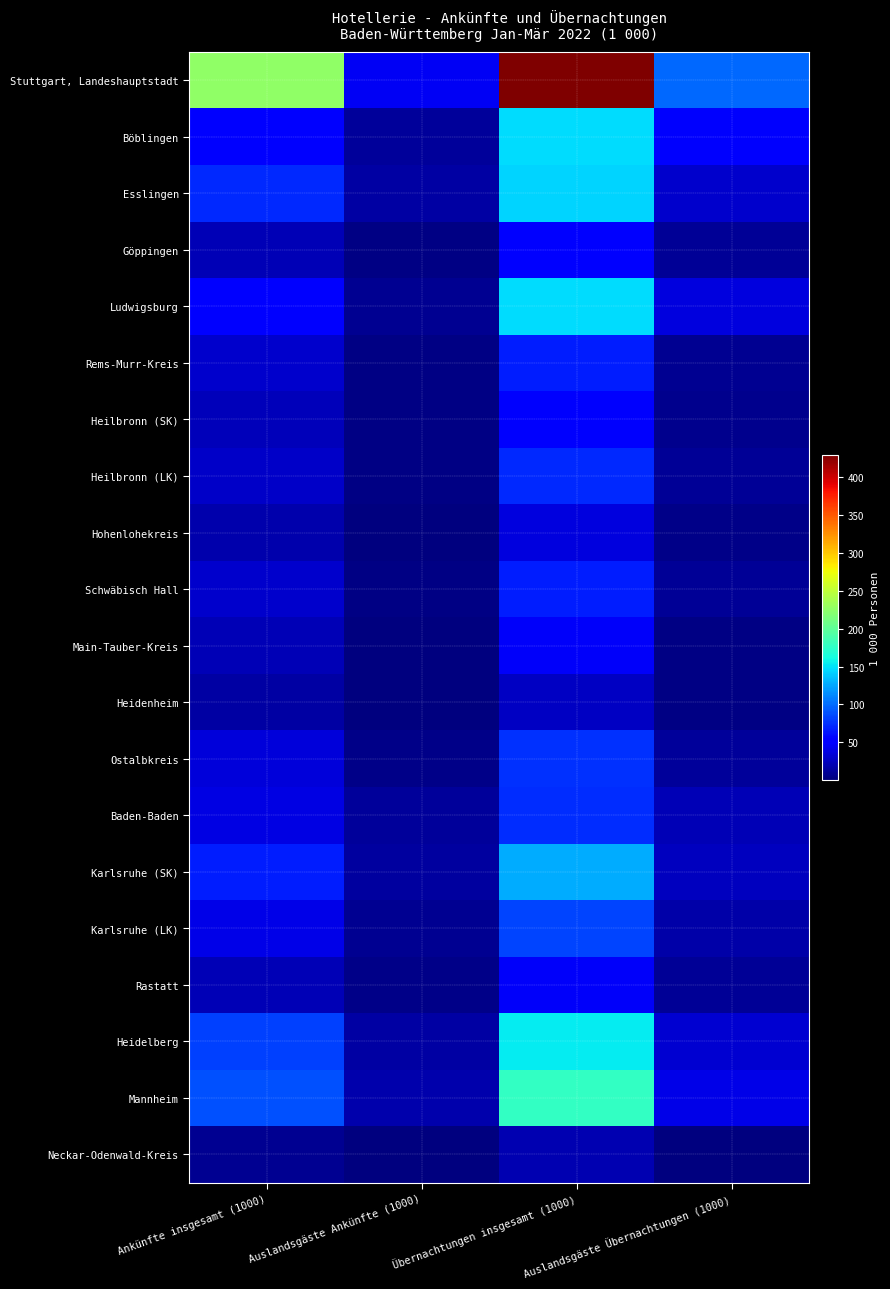

Reading right to left, transcribe all the data shown in this chart.

Stuttgart, Landeshauptstadt: Auslandsgäste Übernachtungen (1000)=98.5	Übernachtungen insgesamt (1000)=429.5	Auslandsgäste Ankünfte (1000)=45.3	Ankünfte insgesamt (1000)=225.8
Böblingen: Auslandsgäste Übernachtungen (1000)=48.0	Übernachtungen insgesamt (1000)=147.4	Auslandsgäste Ankünfte (1000)=10.9	Ankünfte insgesamt (1000)=52.8
Esslingen: Auslandsgäste Übernachtungen (1000)=30.3	Übernachtungen insgesamt (1000)=143.1	Auslandsgäste Ankünfte (1000)=15.2	Ankünfte insgesamt (1000)=71.2
Göppingen: Auslandsgäste Übernachtungen (1000)=10.0	Übernachtungen insgesamt (1000)=54.0	Auslandsgäste Ankünfte (1000)=4.1	Ankünfte insgesamt (1000)=22.2
Ludwigsburg: Auslandsgäste Übernachtungen (1000)=36.2	Übernachtungen insgesamt (1000)=148.0	Auslandsgäste Ankünfte (1000)=8.2	Ankünfte insgesamt (1000)=52.3
Rems-Murr-Kreis: Auslandsgäste Übernachtungen (1000)=8.5	Übernachtungen insgesamt (1000)=67.0	Auslandsgäste Ankünfte (1000)=2.7	Ankünfte insgesamt (1000)=30.9
Heilbronn (SK): Auslandsgäste Übernachtungen (1000)=7.4	Übernachtungen insgesamt (1000)=48.1	Auslandsgäste Ankünfte (1000)=3.3	Ankünfte insgesamt (1000)=23.4
Heilbronn (LK): Auslandsgäste Übernachtungen (1000)=9.6	Übernachtungen insgesamt (1000)=72.1	Auslandsgäste Ankünfte (1000)=3.4	Ankünfte insgesamt (1000)=29.2
Hohenlohekreis: Auslandsgäste Übernachtungen (1000)=5.0	Übernachtungen insgesamt (1000)=36.1	Auslandsgäste Ankünfte (1000)=1.7	Ankünfte insgesamt (1000)=17.8
Schwäbisch Hall: Auslandsgäste Übernachtungen (1000)=9.7	Übernachtungen insgesamt (1000)=66.8	Auslandsgäste Ankünfte (1000)=3.2	Ankünfte insgesamt (1000)=29.9
Main-Tauber-Kreis: Auslandsgäste Übernachtungen (1000)=3.6	Übernachtungen insgesamt (1000)=46.3	Auslandsgäste Ankünfte (1000)=1.8	Ankünfte insgesamt (1000)=21.3
Heidenheim: Auslandsgäste Übernachtungen (1000)=3.5	Übernachtungen insgesamt (1000)=27.5	Auslandsgäste Ankünfte (1000)=2.1	Ankünfte insgesamt (1000)=14.6
Ostalbkreis: Auslandsgäste Übernachtungen (1000)=12.3	Übernachtungen insgesamt (1000)=76.1	Auslandsgäste Ankünfte (1000)=4.6	Ankünfte insgesamt (1000)=35.3
Baden-Baden: Auslandsgäste Übernachtungen (1000)=21.9	Übernachtungen insgesamt (1000)=73.8	Auslandsgäste Ankünfte (1000)=11.3	Ankünfte insgesamt (1000)=39.1
Karlsruhe (SK): Auslandsgäste Übernachtungen (1000)=25.3	Übernachtungen insgesamt (1000)=127.5	Auslandsgäste Ankünfte (1000)=13.5	Ankünfte insgesamt (1000)=67.5
Karlsruhe (LK): Auslandsgäste Übernachtungen (1000)=17.5	Übernachtungen insgesamt (1000)=83.1	Auslandsgäste Ankünfte (1000)=8.7	Ankünfte insgesamt (1000)=40.7
Rastatt: Auslandsgäste Übernachtungen (1000)=10.8	Übernachtungen insgesamt (1000)=47.0	Auslandsgäste Ankünfte (1000)=4.2	Ankünfte insgesamt (1000)=21.7
Heidelberg: Auslandsgäste Übernachtungen (1000)=32.0	Übernachtungen insgesamt (1000)=154.1	Auslandsgäste Ankünfte (1000)=14.8	Ankünfte insgesamt (1000)=81.4
Mannheim: Auslandsgäste Übernachtungen (1000)=39.9	Übernachtungen insgesamt (1000)=177.5	Auslandsgäste Ankünfte (1000)=18.7	Ankünfte insgesamt (1000)=89.2
Neckar-Odenwald-Kreis: Auslandsgäste Übernachtungen (1000)=2.1	Übernachtungen insgesamt (1000)=19.2	Auslandsgäste Ankünfte (1000)=0.8	Ankünfte insgesamt (1000)=8.4